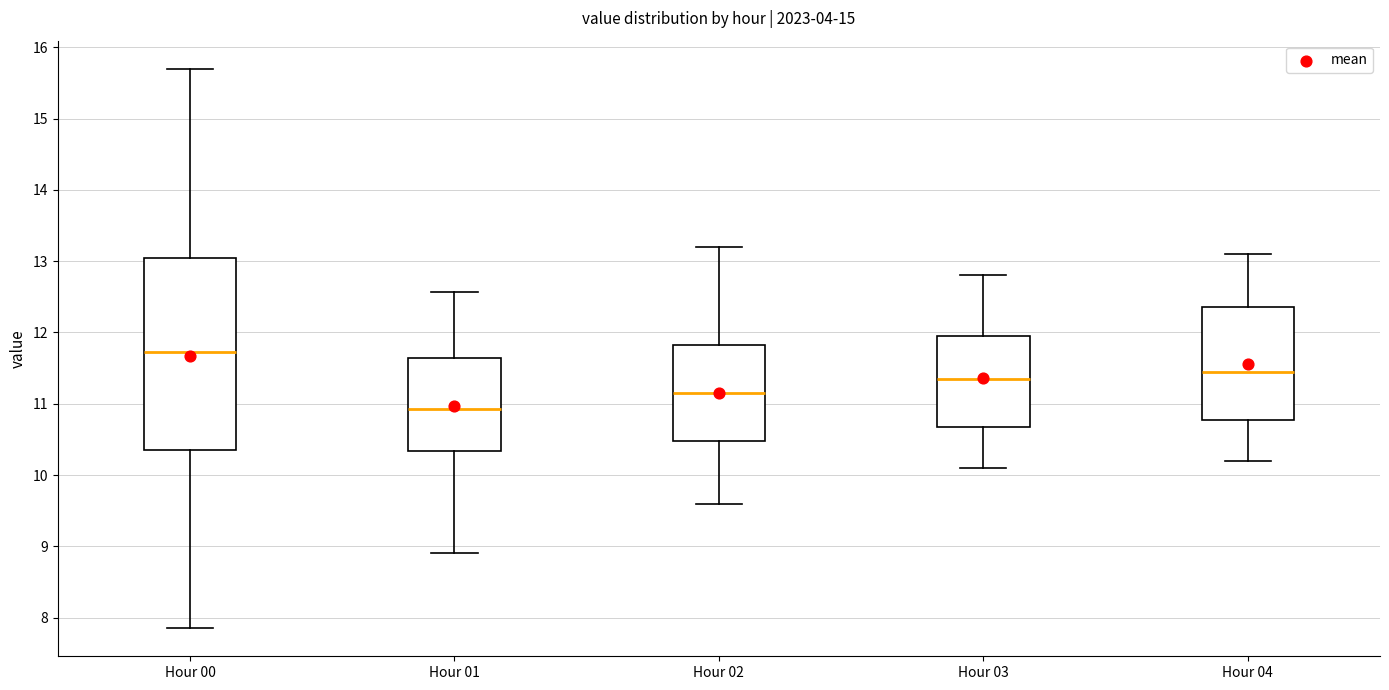

Comparing the boxes themselves (not the whiskers), which one is the tallest?

Hour 00